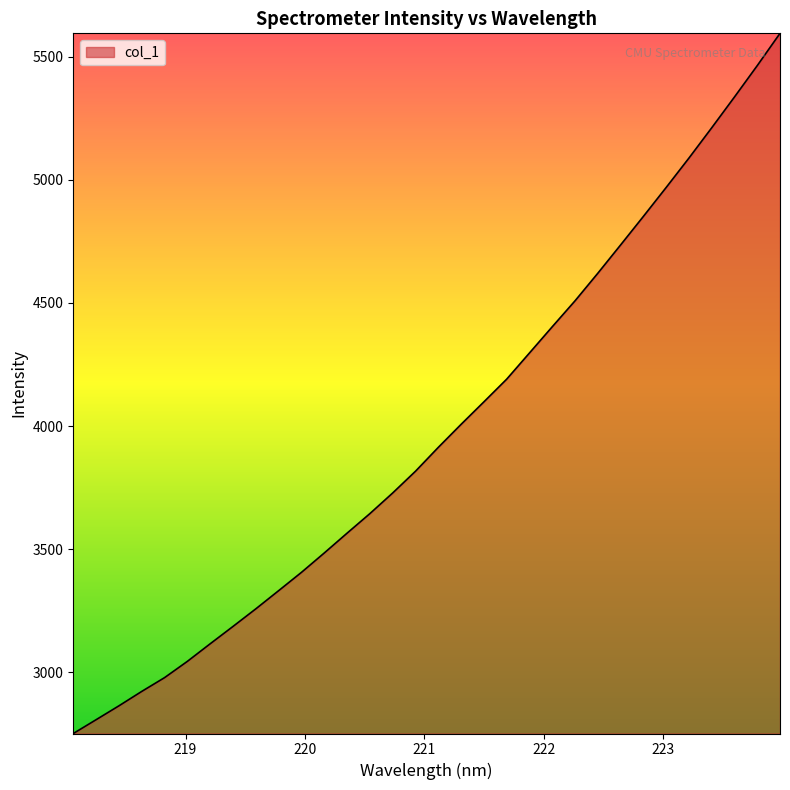

What is the maximum value shown in the chart?

5595.3